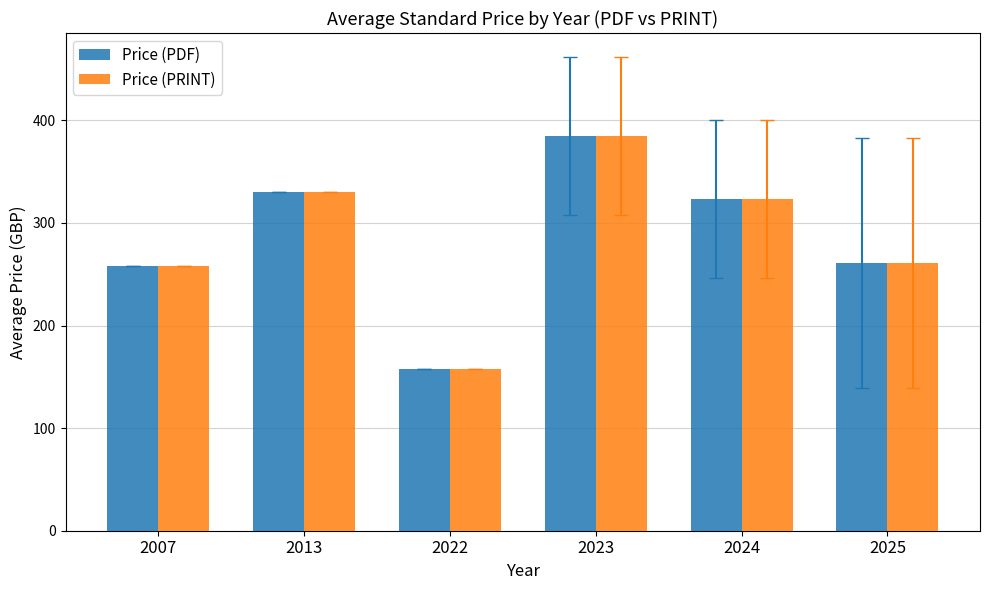

The Price (PDF) series shows 161.6 at 2007. True or false?

False